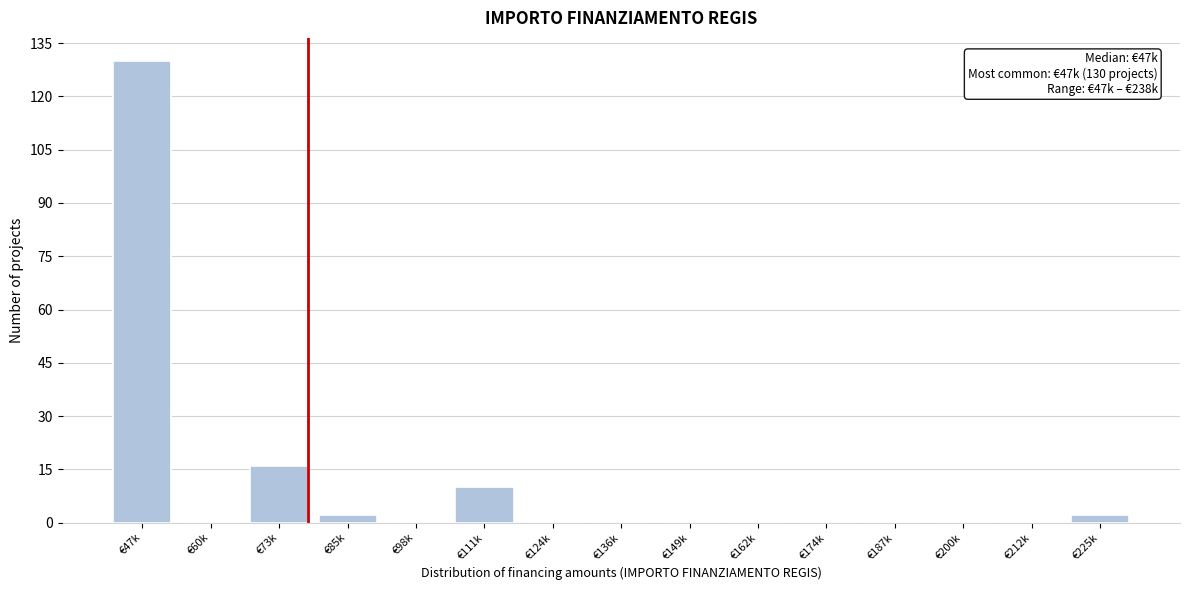

Reading left to right, extract all data points from this chart.

€47k=130	€60k=0	€73k=16	€85k=2	€98k=0	€111k=10	€124k=0	€136k=0	€149k=0	€162k=0	€174k=0	€187k=0	€200k=0	€212k=0	€225k=2